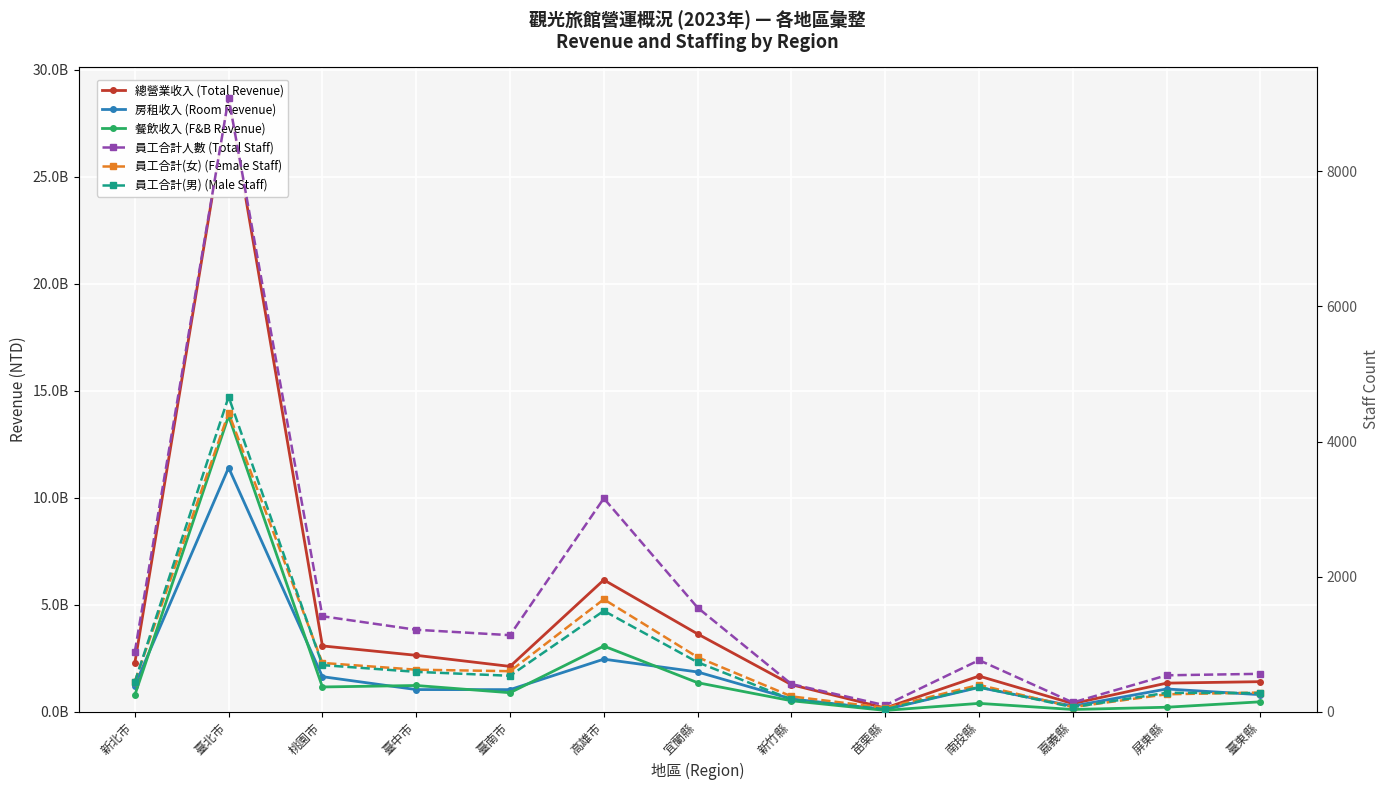

How many lines are shown in the chart?

6